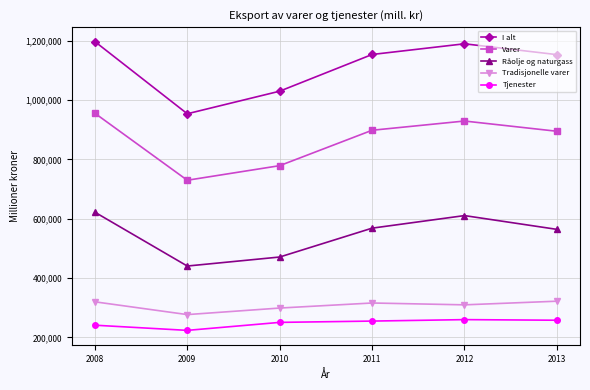

How many interior local peaks does the Varer series have?

1